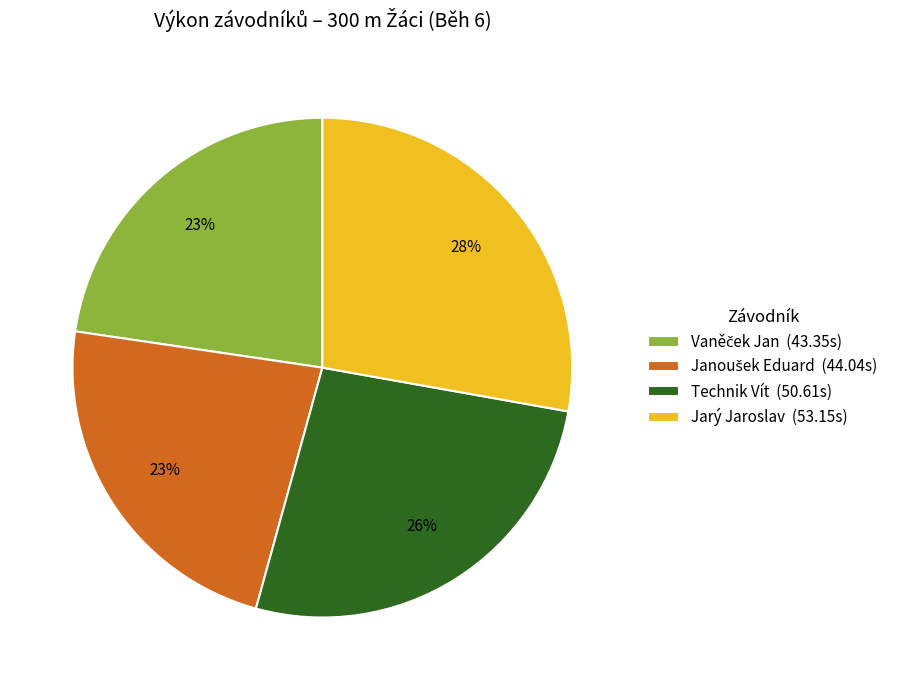

What percentage is the Jarý Jaroslav (53.15s) slice, to the nearest percent?

28%